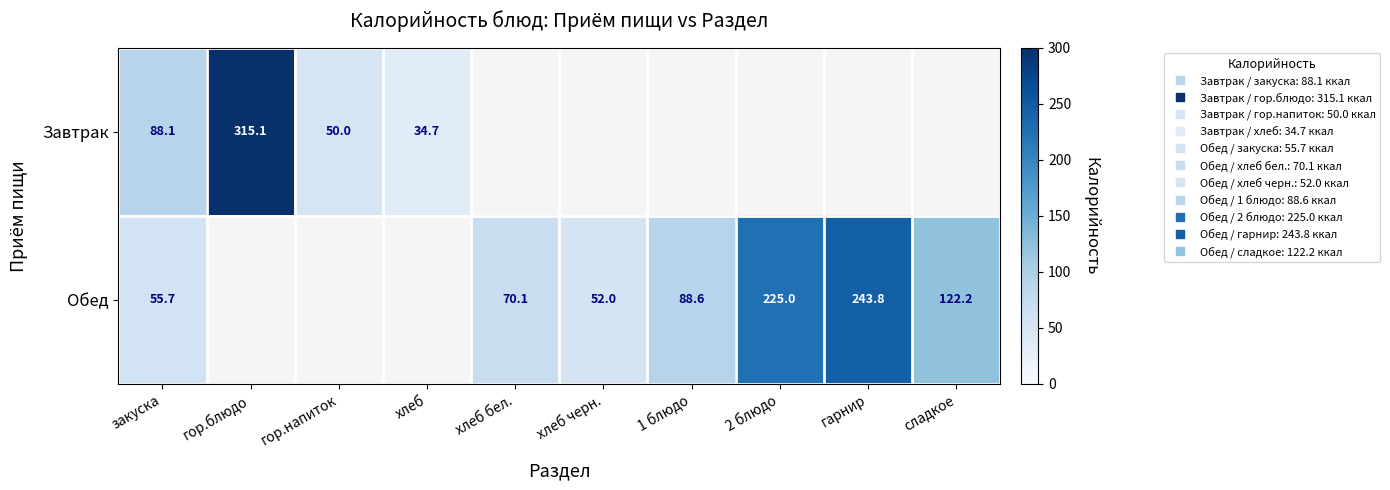

Is the value of Завтрак at 2 блюдо greater than the value of Обед at хлеб?

No